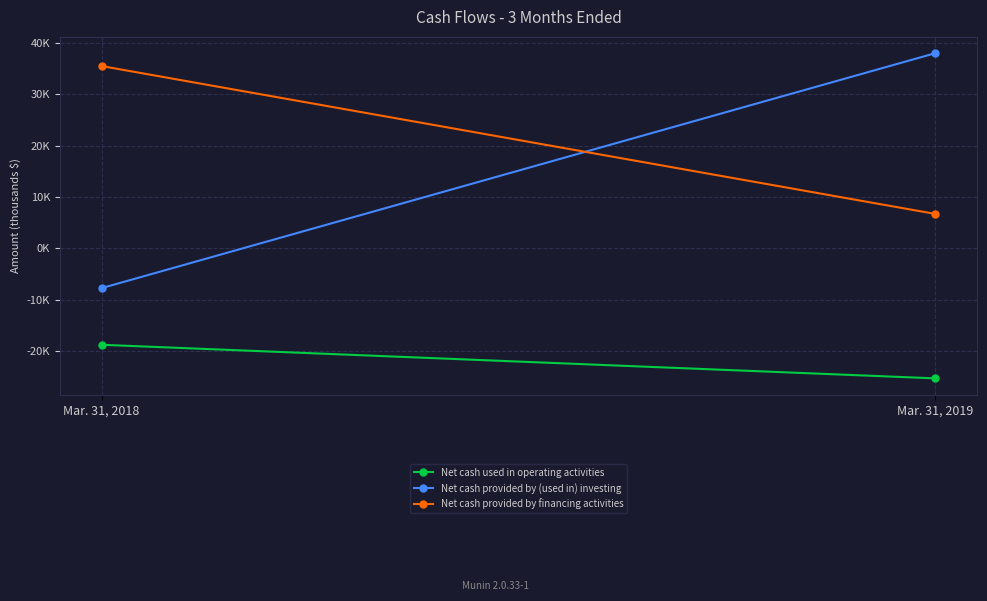

What is the spread (max minus min) of values at Mar. 31, 2019?

63297